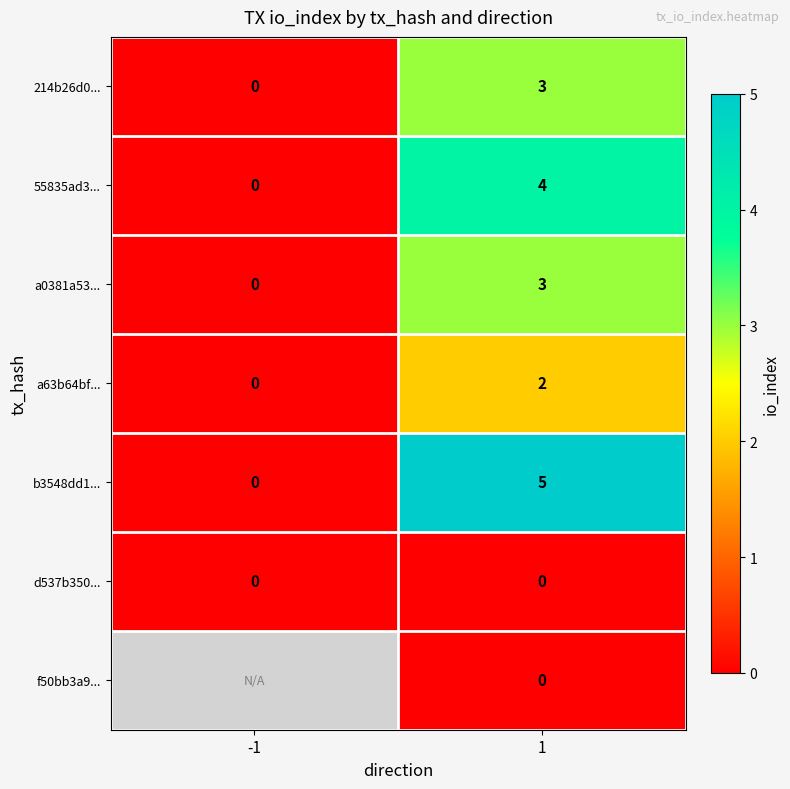

What is the sum of the a0381a53... values at 1 and -1?

3